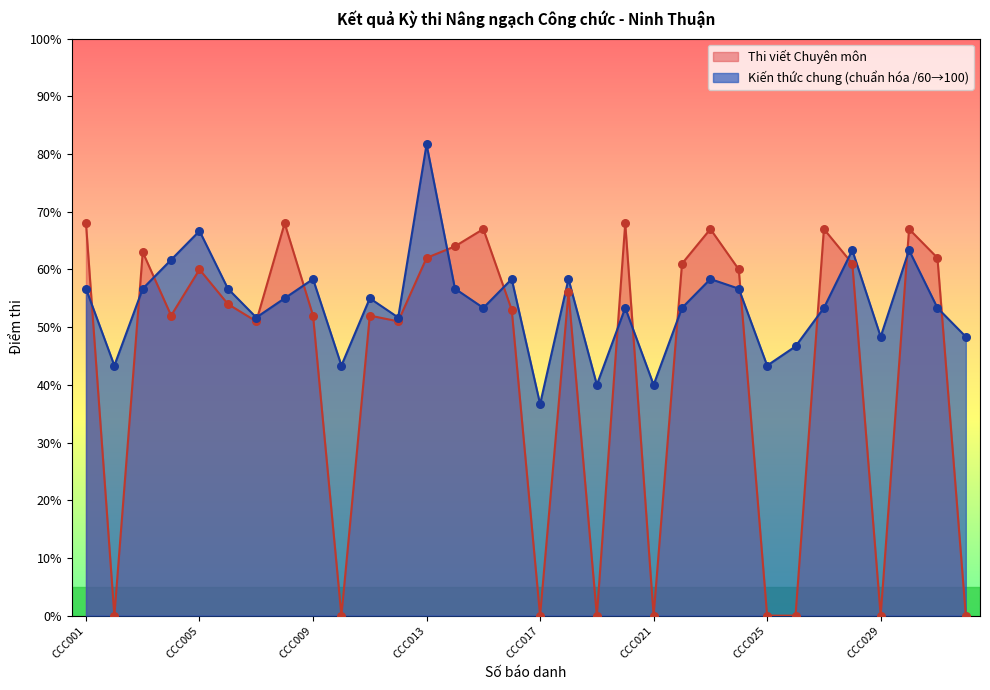

Which series has the largest Y range (max minus min)?

Thi viết Chuyên môn